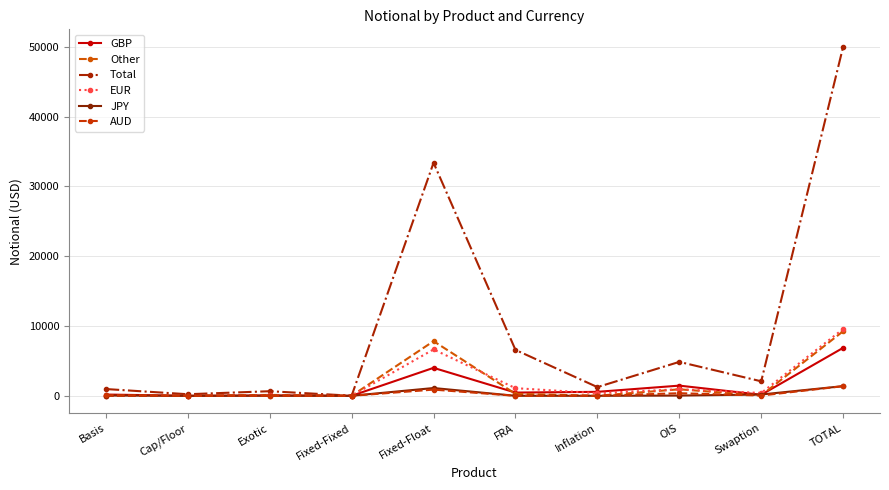

How many interior local peaks does the EUR series have?

3